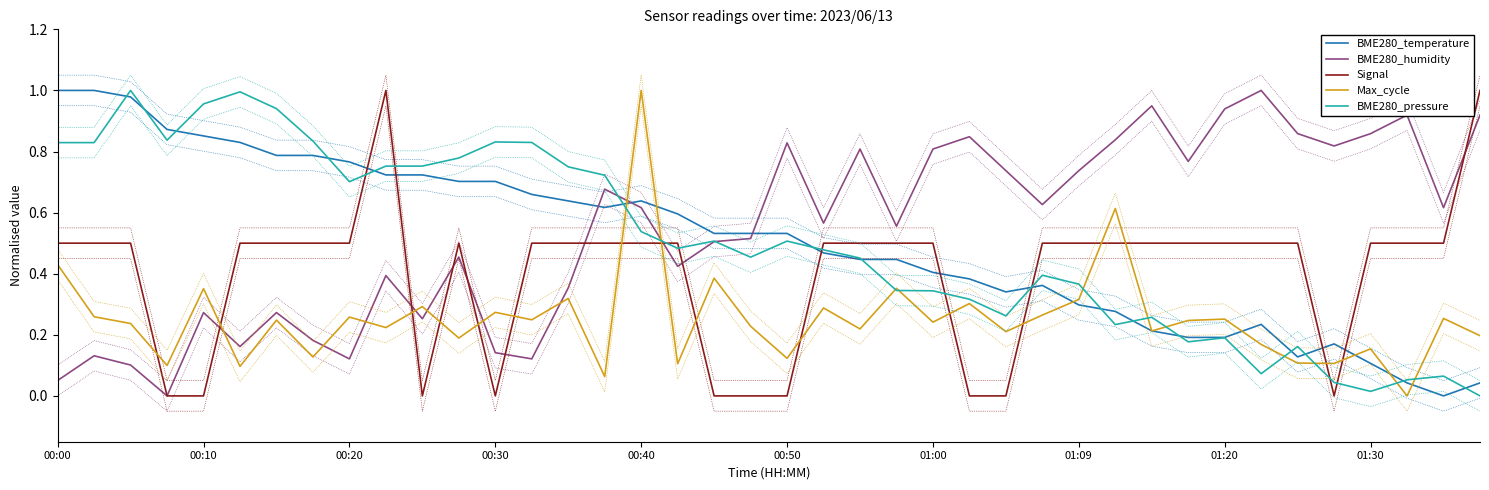

At which label is BME280_pressure closest to 0?

39